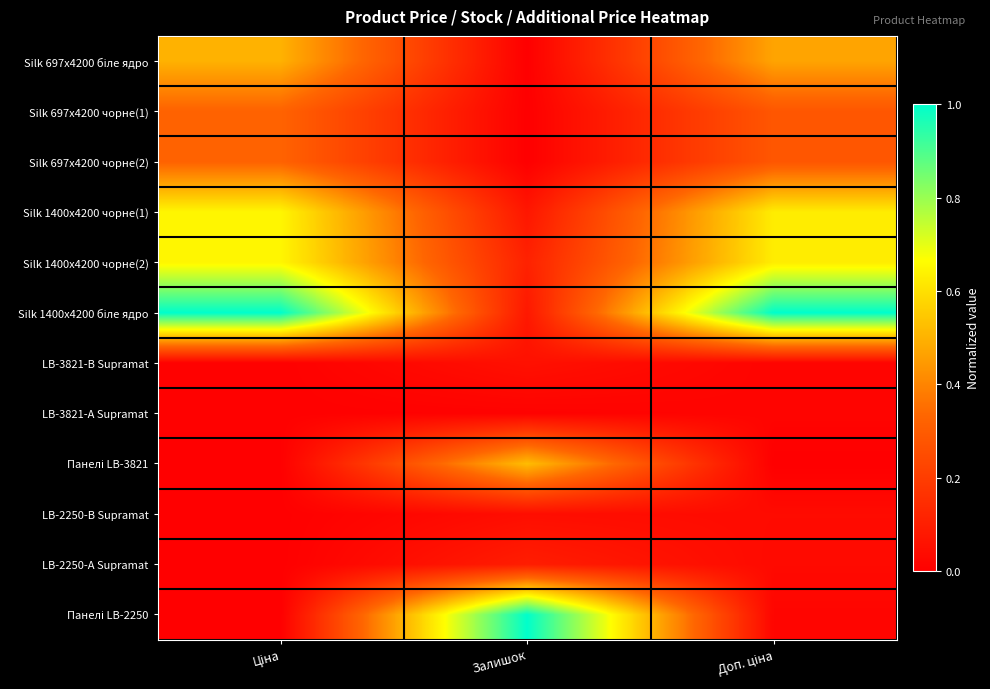

At which category does the chart reach its peak across all series?

Ціна